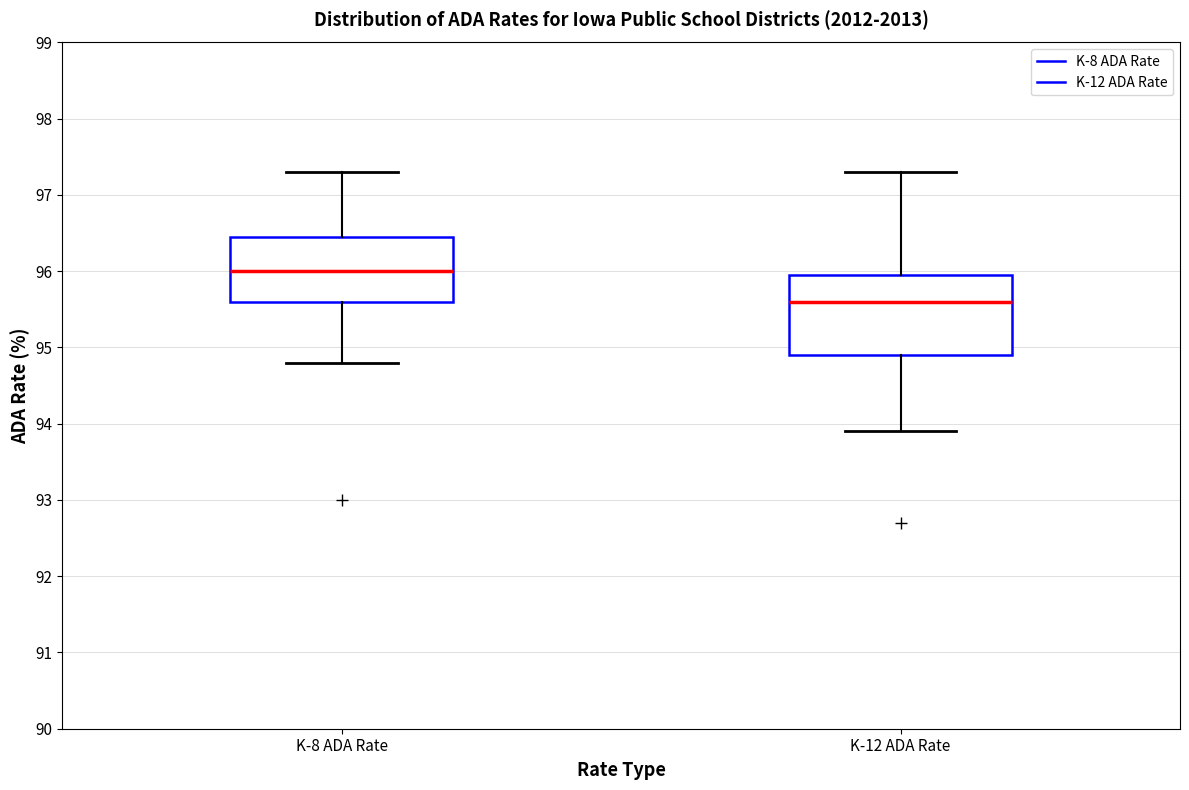

Where is the lower edge of the box for K-12 ADA Rate on the y-axis? The values are not printed on the chart, so give them approximately, as read against the axis.

94.9